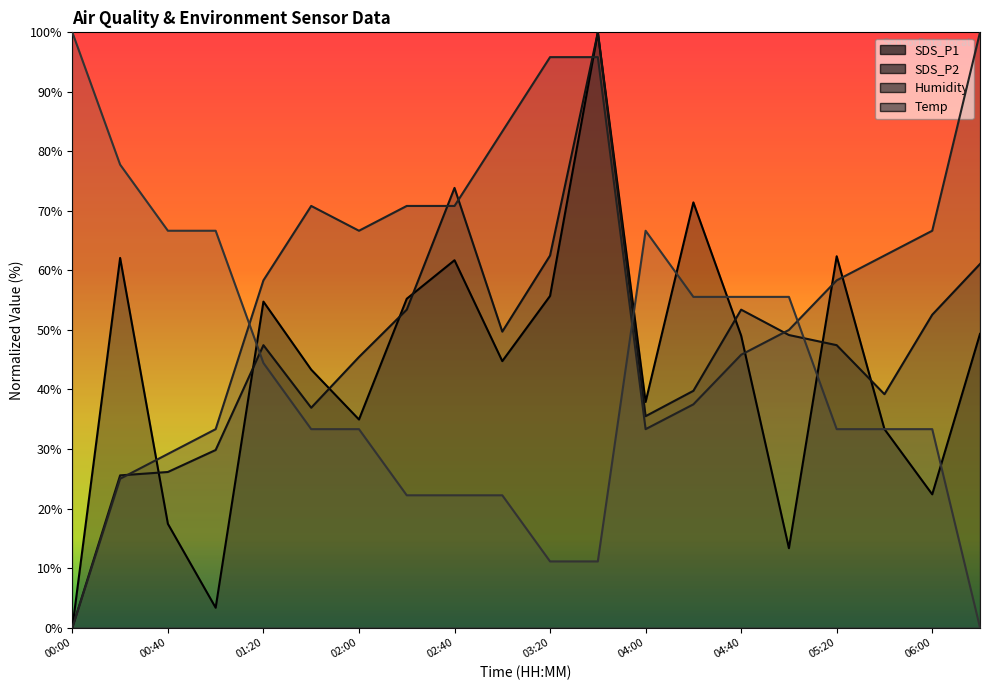

Which series has the largest total across all categories?

Humidity